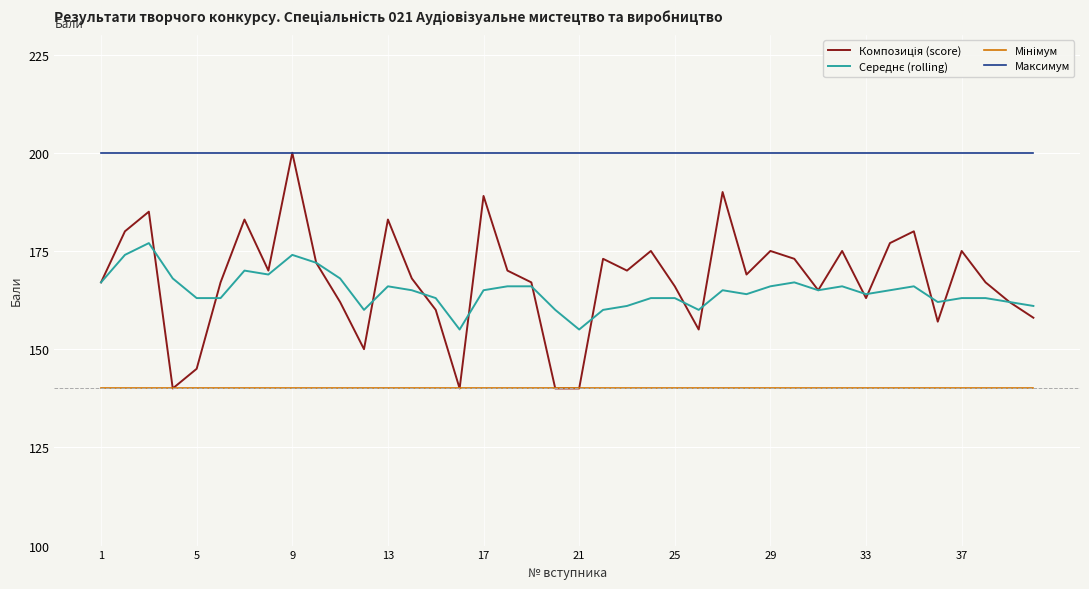

At how many categories does at least one series exceed 188?

40